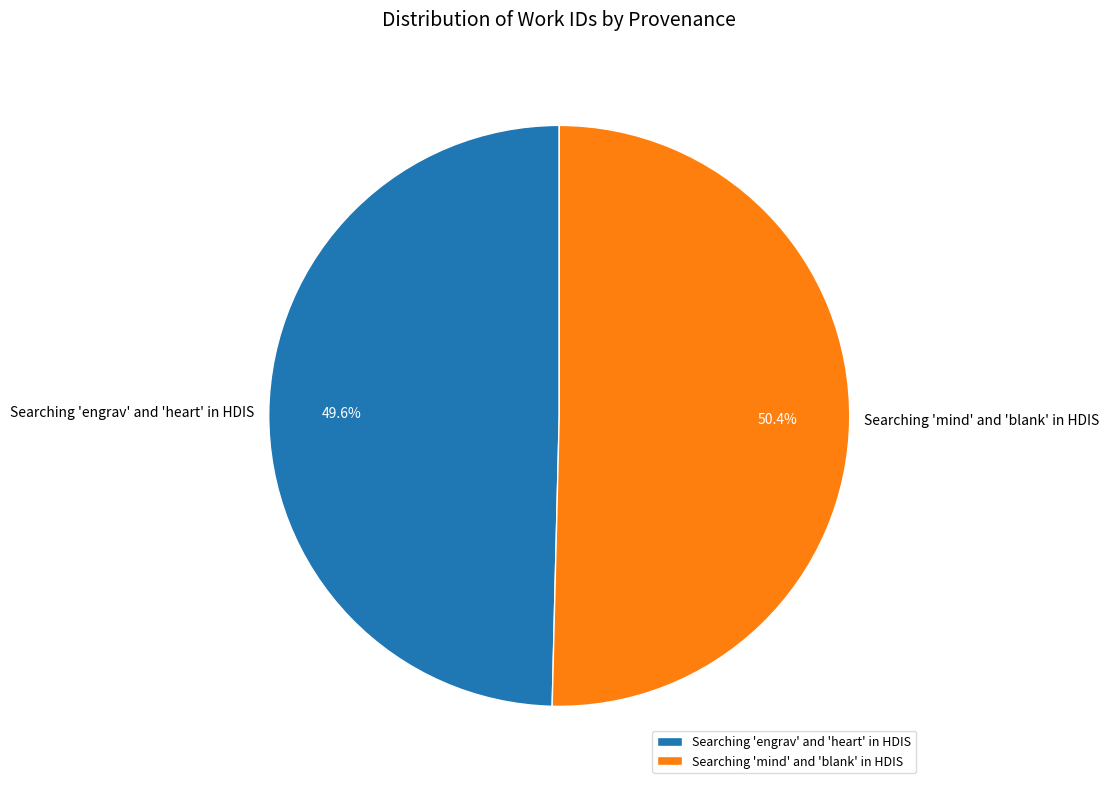

True or false: Searching 'engrav' and 'heart' in HDIS accounts for 56% of the total.

False